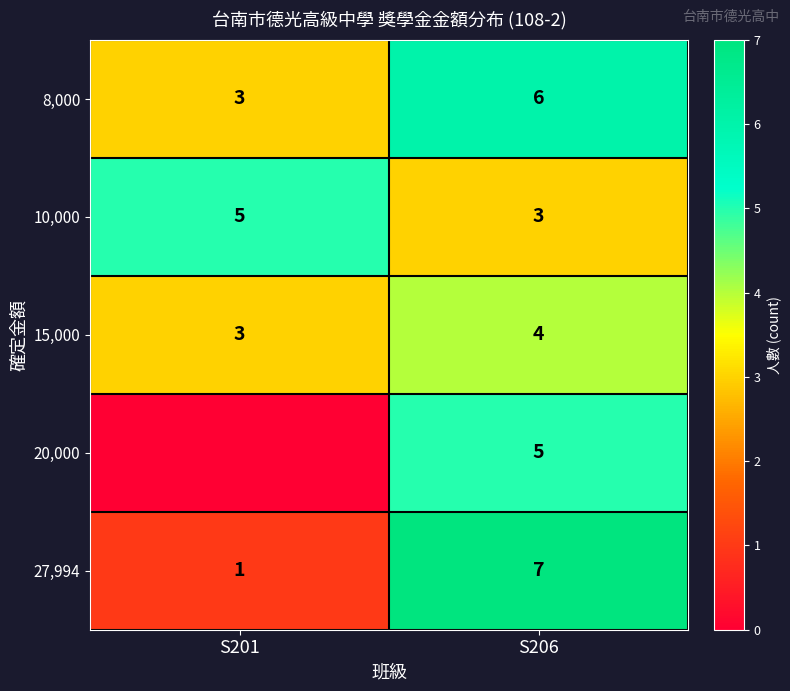

True or false: 15,000 has a value of 4 at S201.

False